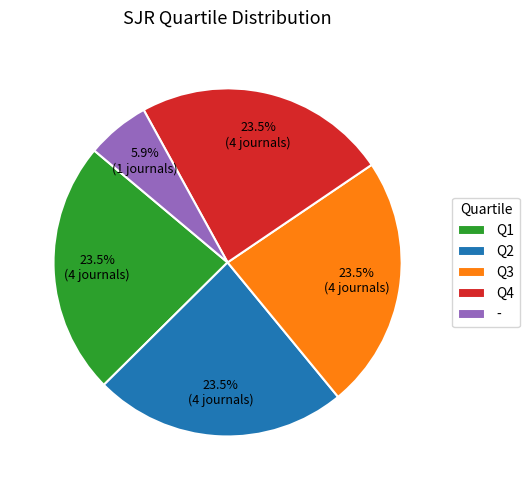

What percentage is NOT represented by Q1?

76.5%